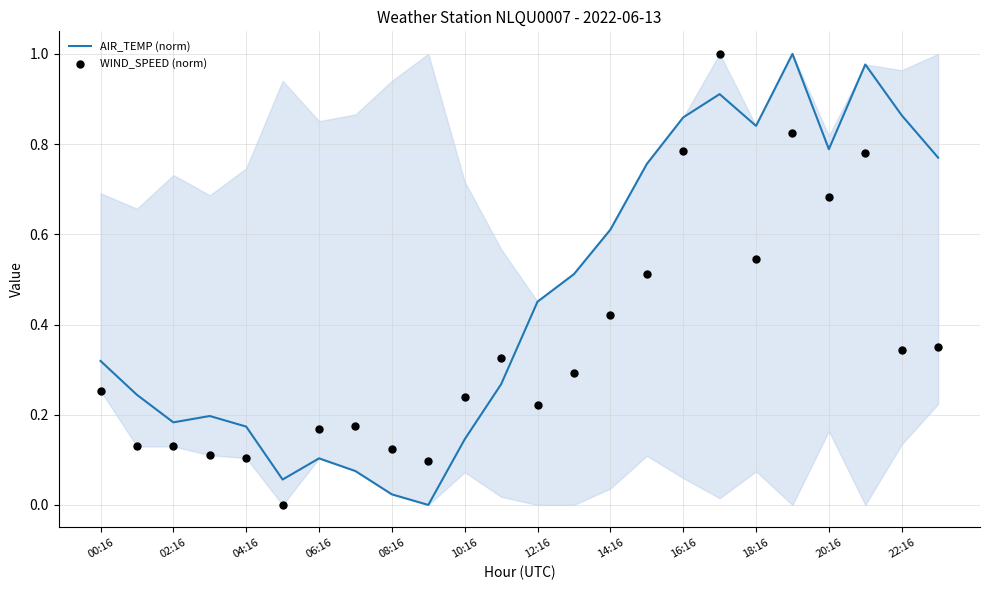

Which series contains the highest Y value?

AIR_TEMP (norm)